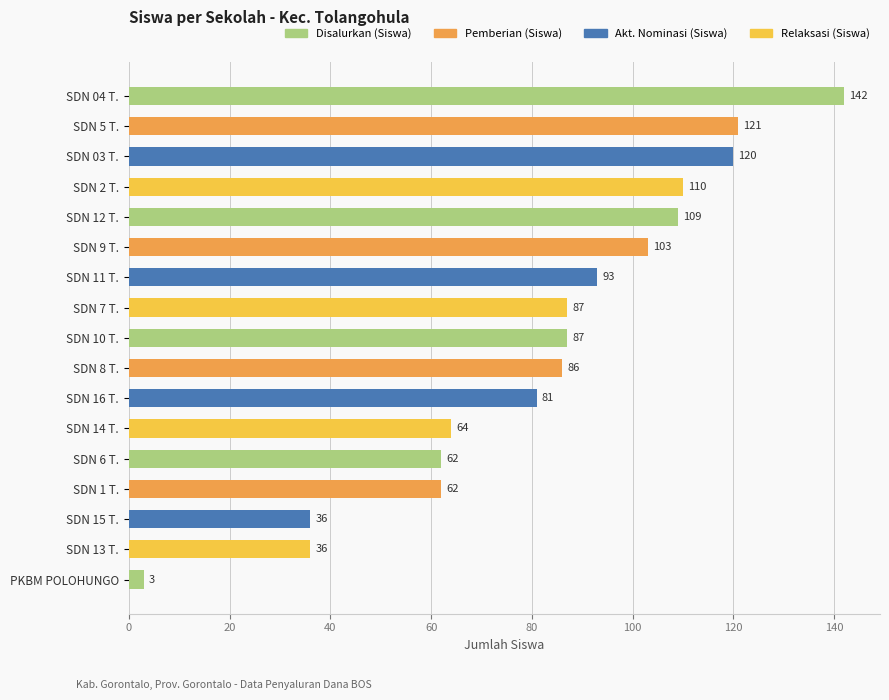

Reading top to bottom, list all the values displayed in this chart.

SDN 04 T.=142	SDN 5 T.=121	SDN 03 T.=120	SDN 2 T.=110	SDN 12 T.=109	SDN 9 T.=103	SDN 11 T.=93	SDN 7 T.=87	SDN 10 T.=87	SDN 8 T.=86	SDN 16 T.=81	SDN 14 T.=64	SDN 6 T.=62	SDN 1 T.=62	SDN 15 T.=36	SDN 13 T.=36	PKBM POLOHUNGO=3